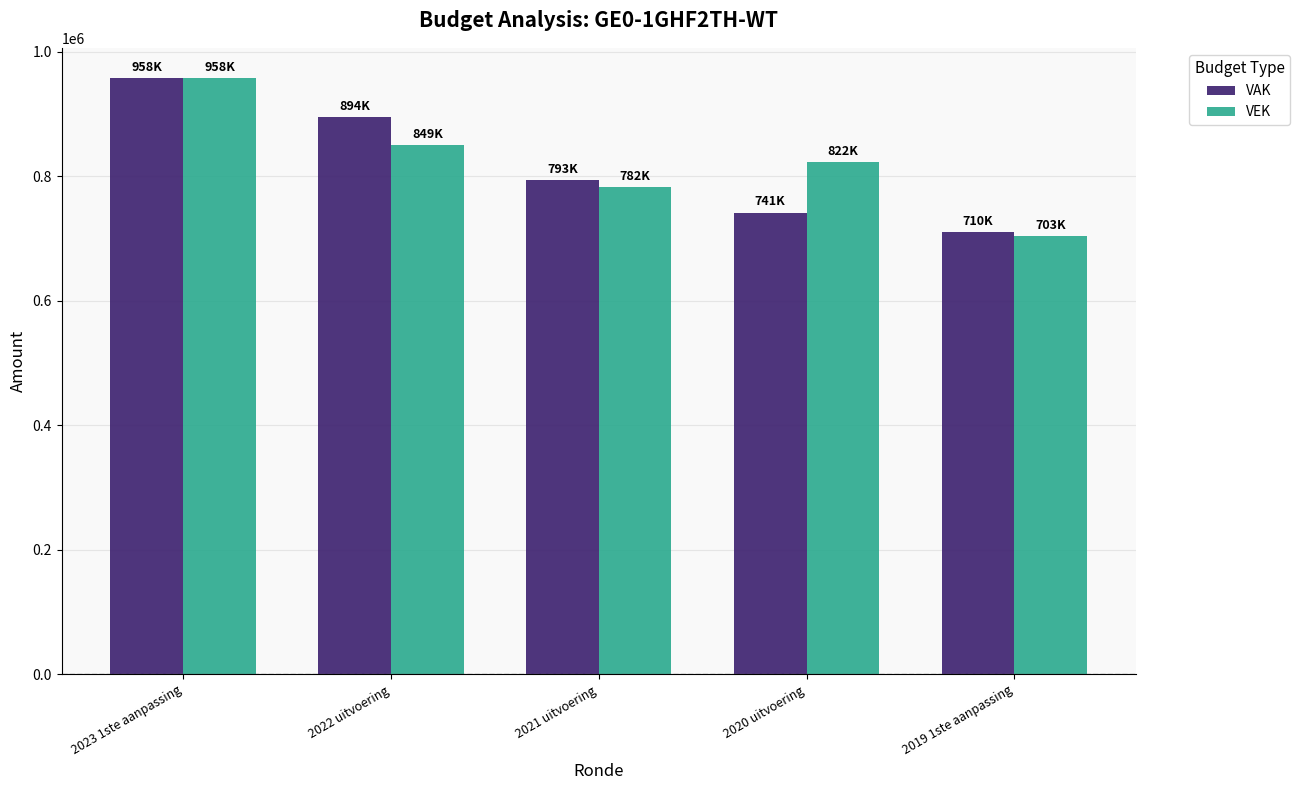

Rank the series at 2022 uitvoering from lowest to highest value.

VEK, VAK